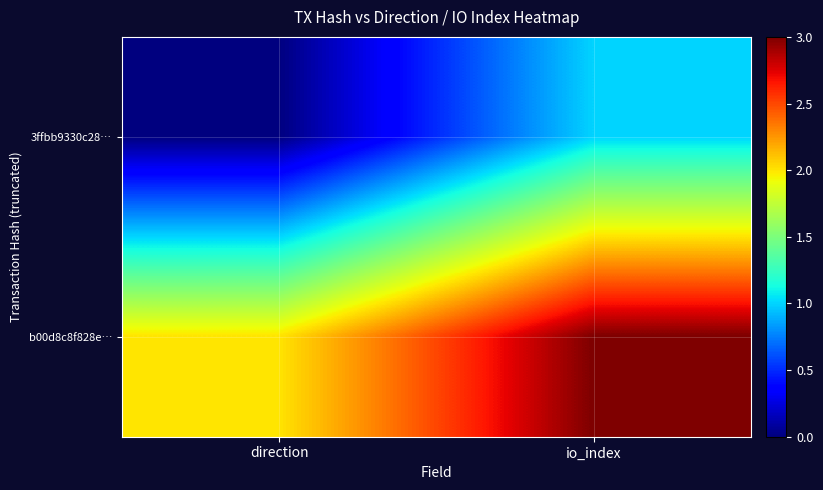

At which category is the sum across all series the highest?

io_index